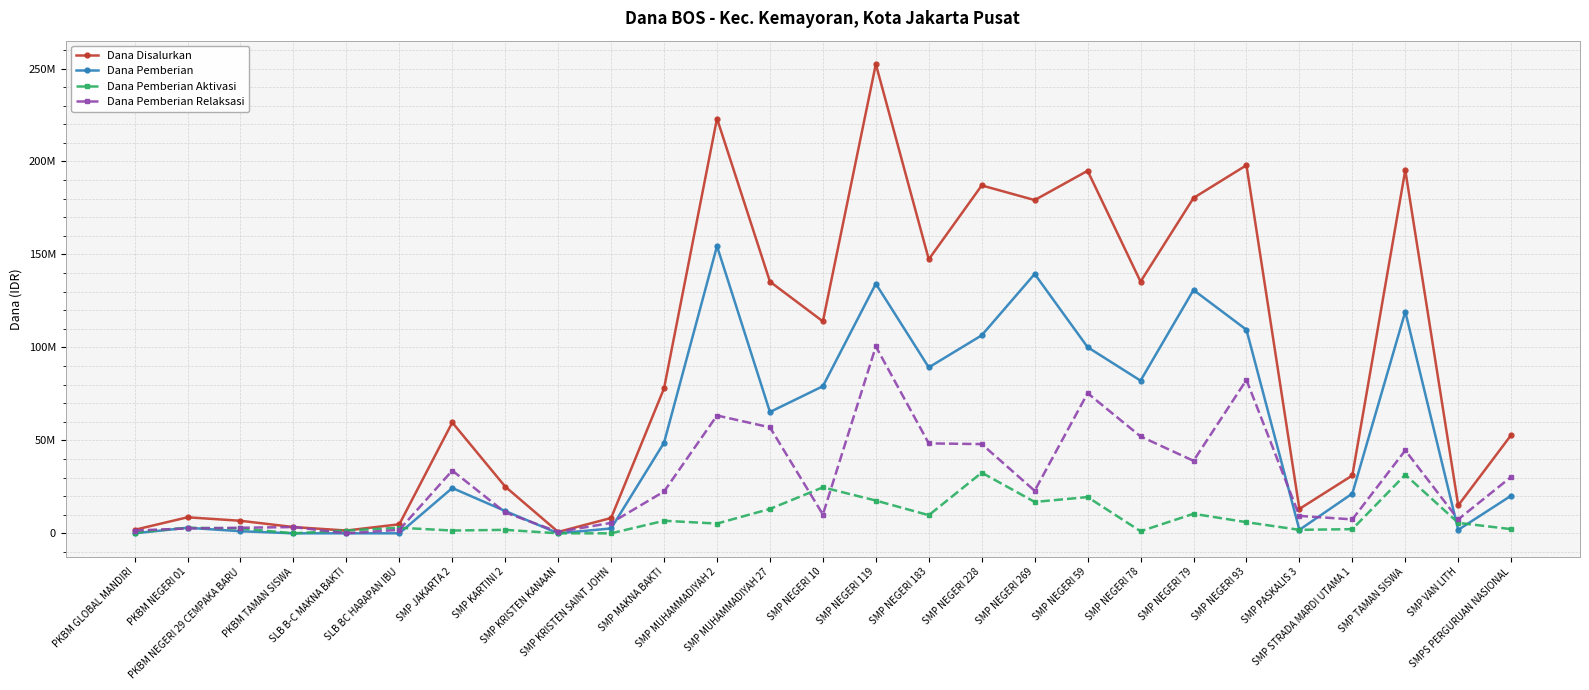

Which series changed the most between SMP NEGERI 10 and SMP PASKALIS 3?

Dana Disalurkan